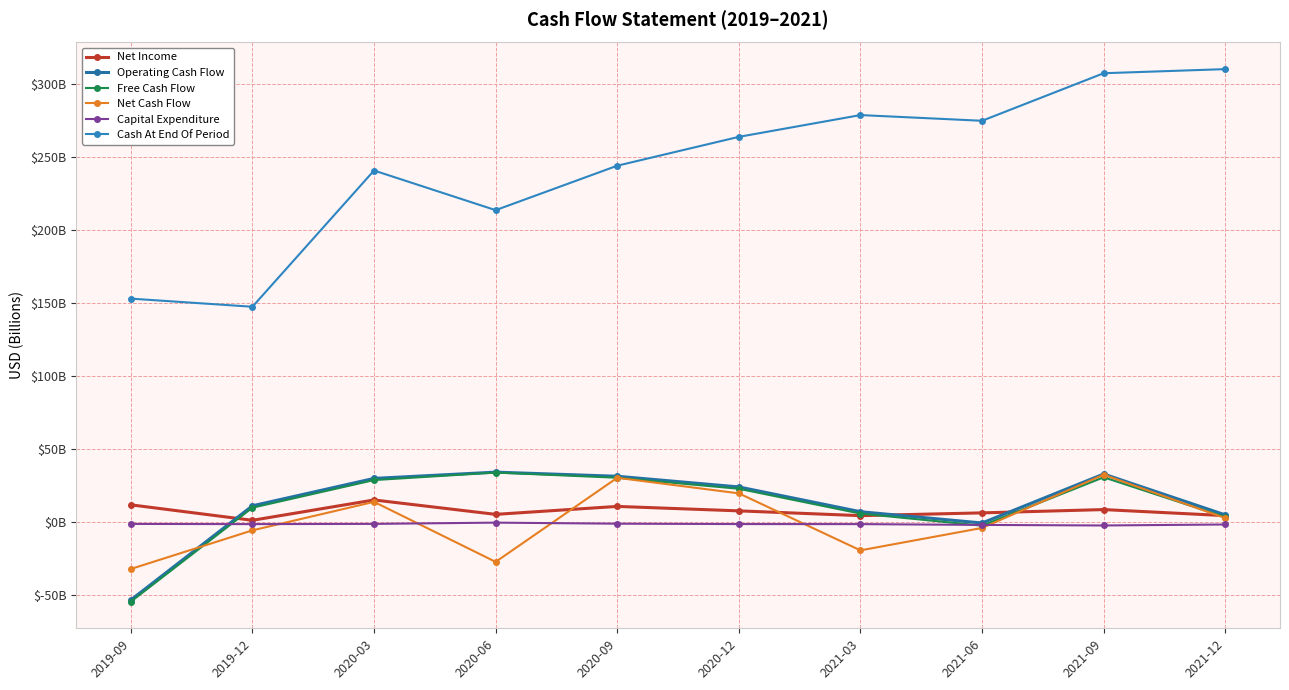

Reading right to left, list all the values displayed in this chart.

Net Income: 2021-12=4.5	2021-09=8.7	2021-06=6.4	2021-03=4.5	2020-12=7.8	2020-09=10.8	2020-06=5.4	2020-03=15.2	2019-12=1.3	2019-09=11.9
Operating Cash Flow: 2021-12=5.0	2021-09=33.0	2021-06=-0.5	2021-03=7.2	2020-12=24.1	2020-09=31.4	2020-06=34.3	2020-03=30.0	2019-12=11.2	2019-09=-53.2
Free Cash Flow: 2021-12=3.5	2021-09=30.7	2021-06=-2.4	2021-03=5.9	2020-12=22.9	2020-09=30.4	2020-06=34.0	2020-03=28.8	2019-12=9.9	2019-09=-54.3
Net Cash Flow: 2021-12=2.8	2021-09=32.5	2021-06=-3.9	2021-03=-19.2	2020-12=19.7	2020-09=30.4	2020-06=-27.1	2020-03=13.9	2019-12=-5.6	2019-09=-32.0
Capital Expenditure: 2021-12=-1.5	2021-09=-2.2	2021-06=-1.8	2021-03=-1.3	2020-12=-1.3	2020-09=-1.0	2020-06=-0.3	2020-03=-1.1	2019-12=-1.3	2019-09=-1.2
Cash At End Of Period: 2021-12=309.9	2021-09=307.1	2021-06=274.6	2021-03=278.5	2020-12=263.6	2020-09=243.9	2020-06=213.5	2020-03=240.6	2019-12=147.4	2019-09=152.9